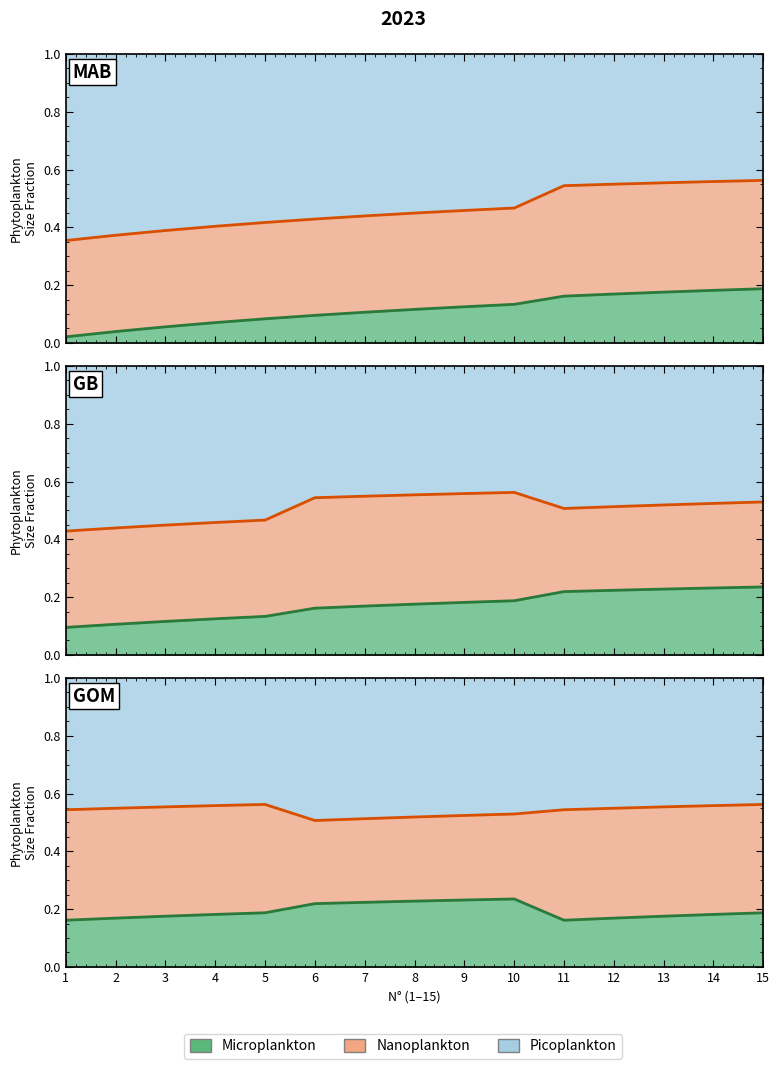

At how many categories does at least one series exceed 0?

15